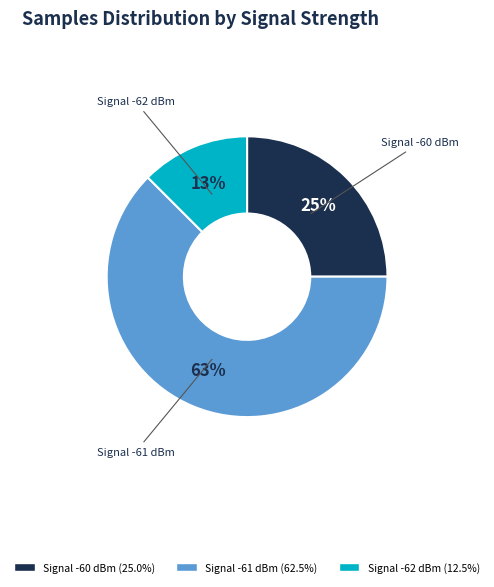

Does any single category account for the majority?

Yes